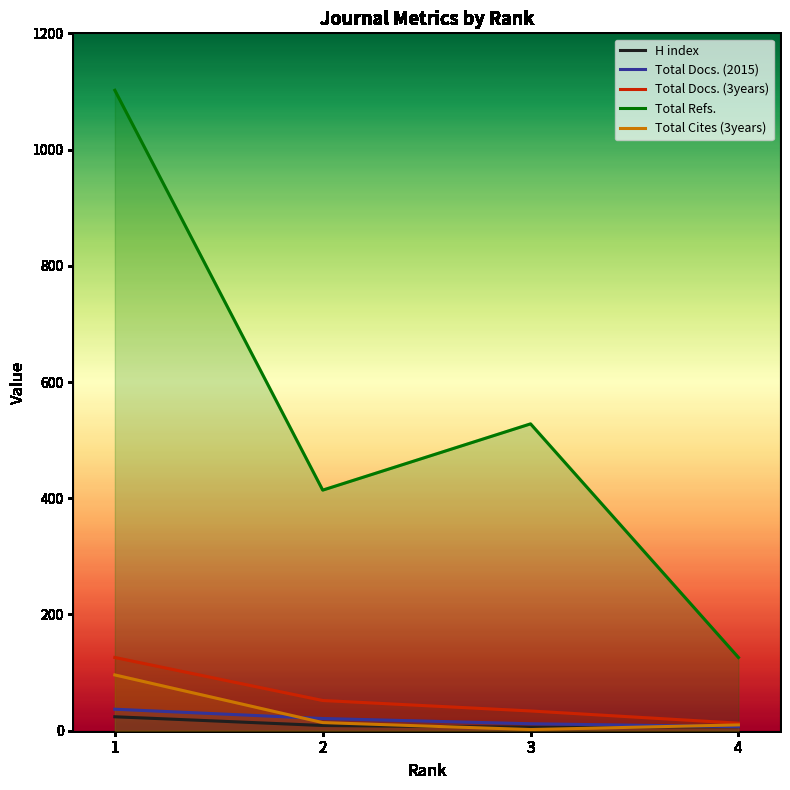

How many data points in H index are above 9?

1